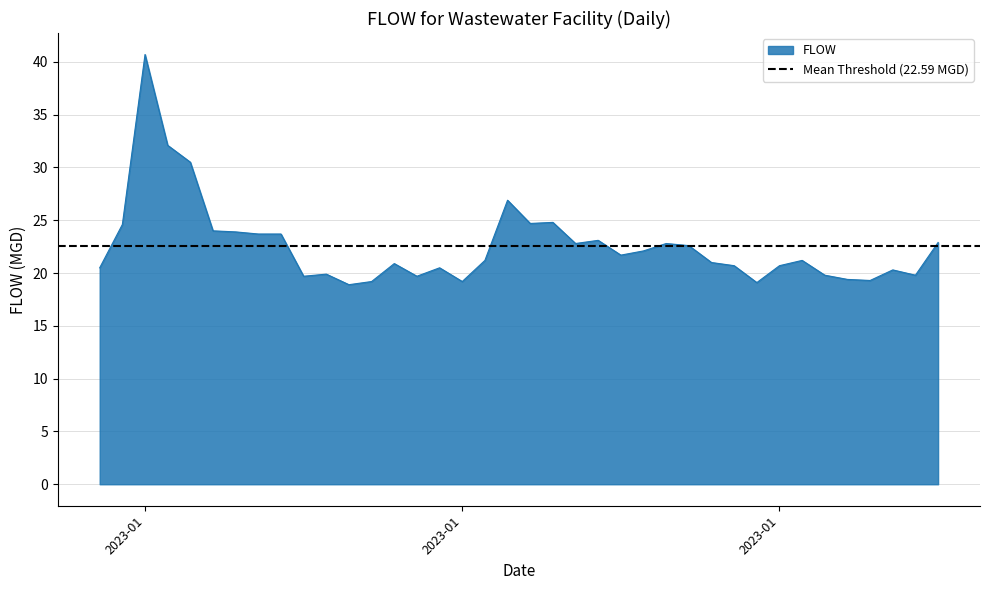

What is the value of the 37th point from the left?

19.8